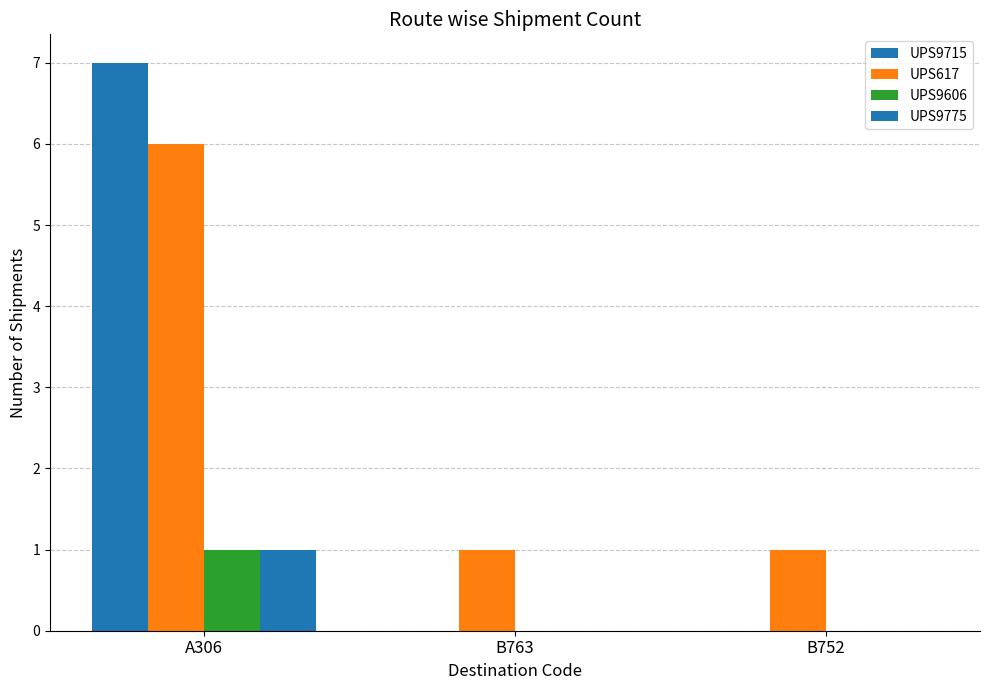

How many categories are shown in the chart?

3